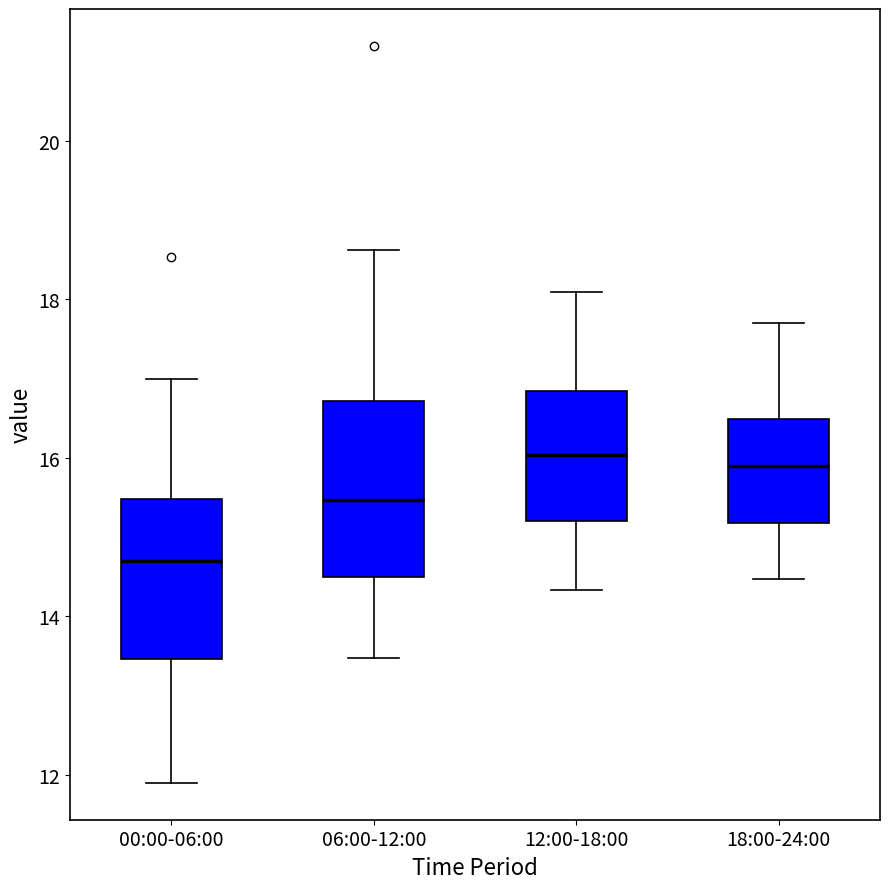

Which box has the lowest median line?

00:00-06:00